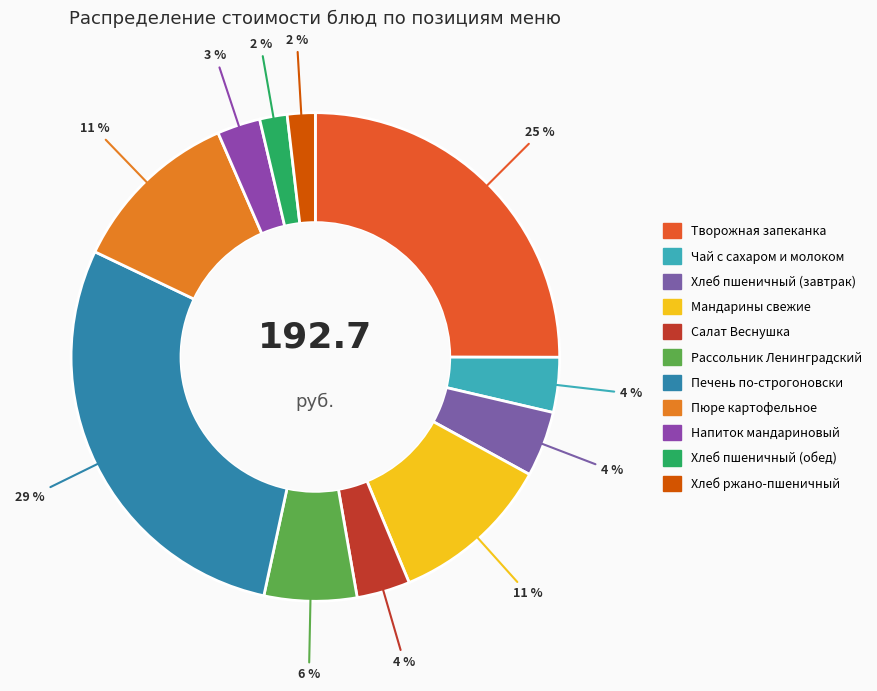

What is the change in value from Творожная запеканка to Чай с сахаром и молоком?

-41.2